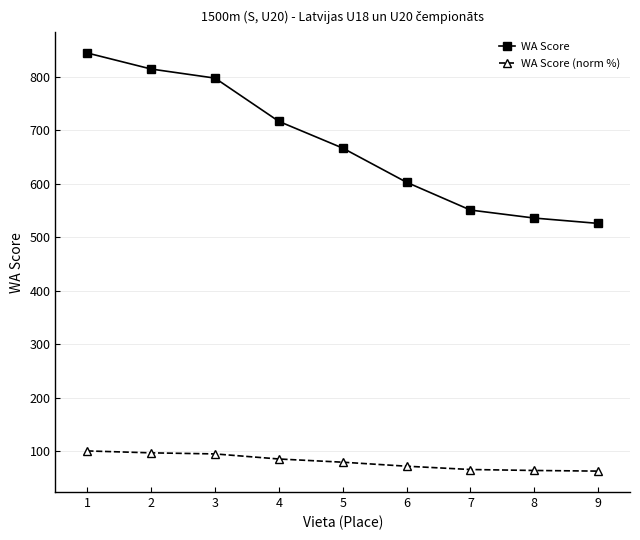

What is the sum of the WA Score values at 3 and 8?

1334.0